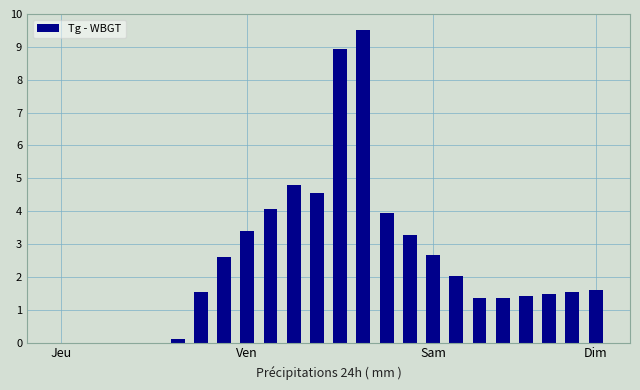

Where does the data first go above 1?

6